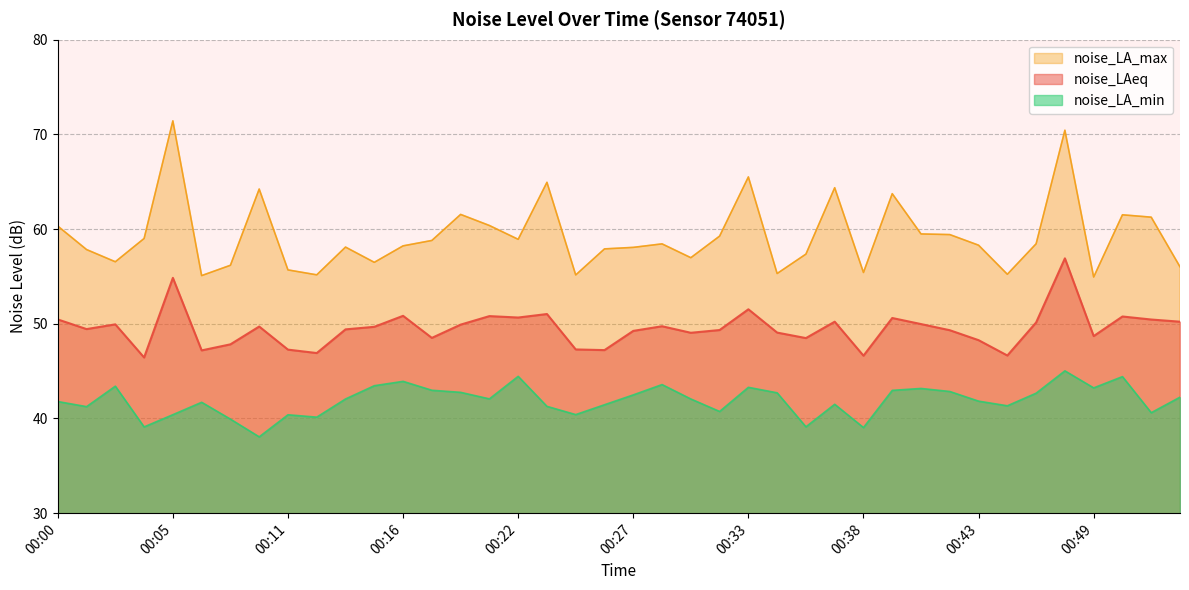

What is the value of the noise_LAeq point at the 35th from the left?

50.1